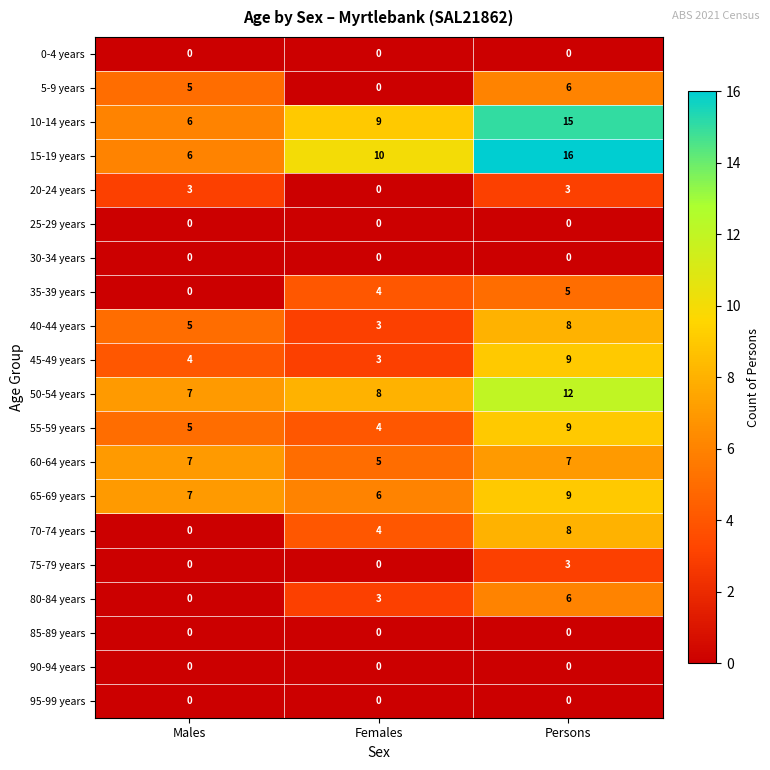

What is the sum of all 40-44 years values?

16